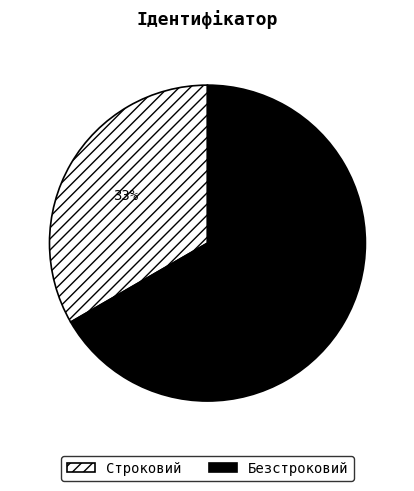

Approximately how many times larger is the value at Строковий compared to Безстроковий?

0.5